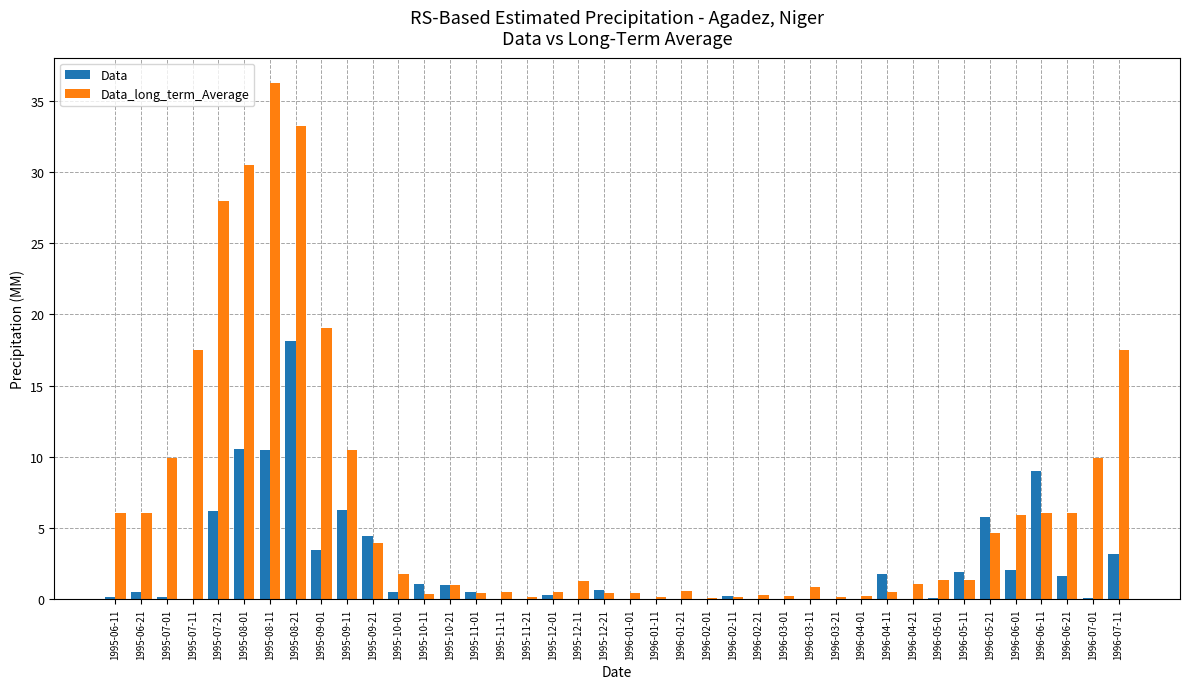

How many groups of bars are there?

40